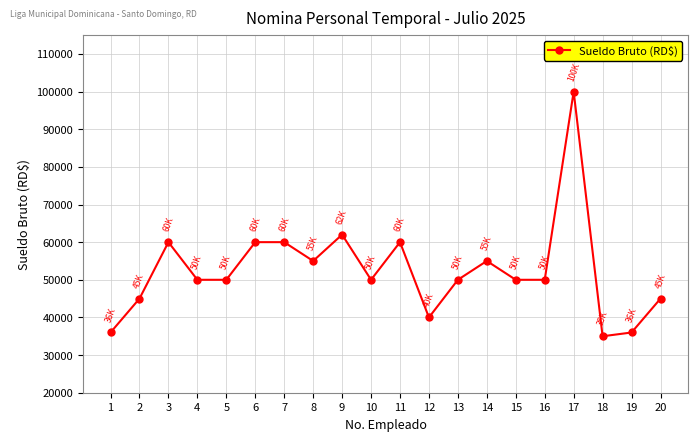

What is the value of the 10th point from the left?

50000